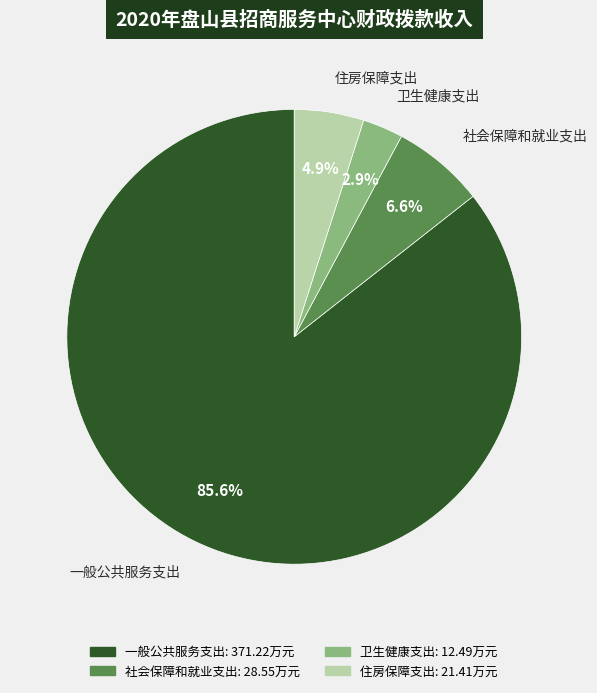

To the nearest percent, what portion does 一般公共服务支出 represent?

86%